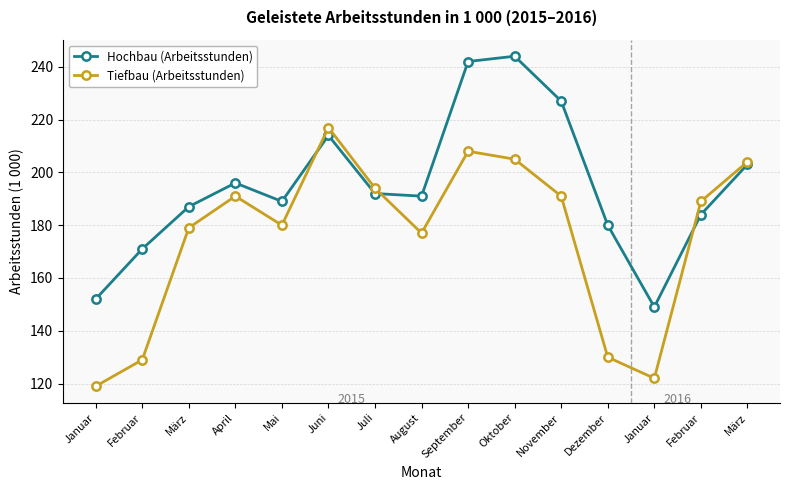

True or false: Hochbau (Arbeitsstunden) has more than 0 interior local peaks.

True